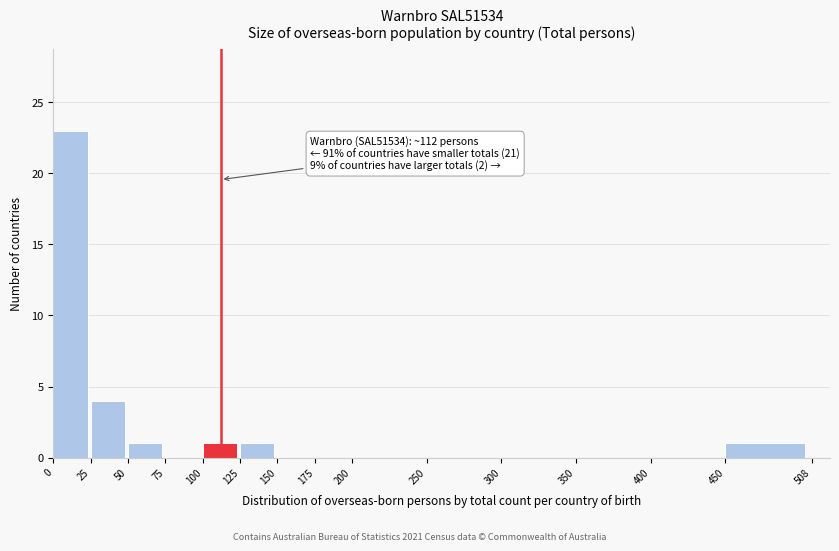

Which range on the x-axis has the tallest bar?

0 to 25